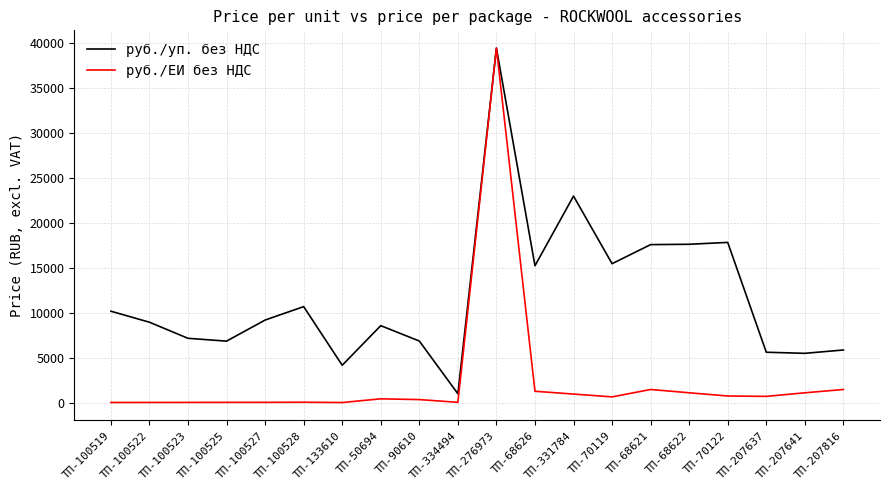

What is the maximum value for руб./ЕИ без НДС?

39417.6